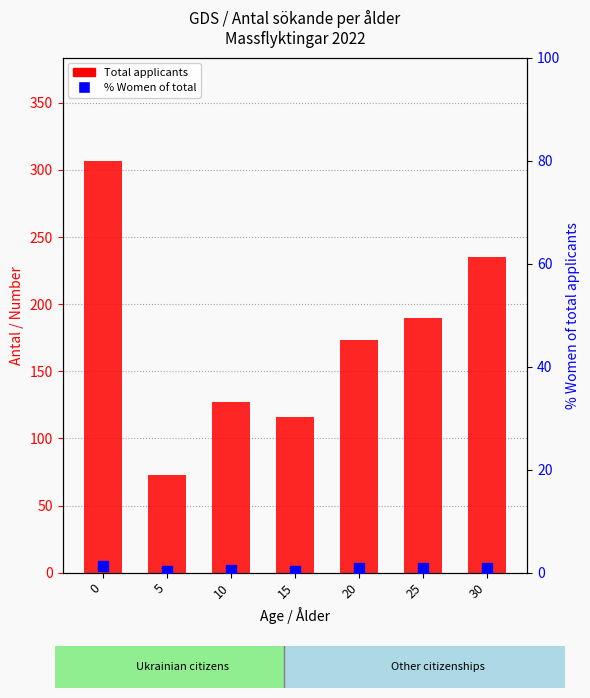

Which series has the widest spread of Y values?

Total applicants